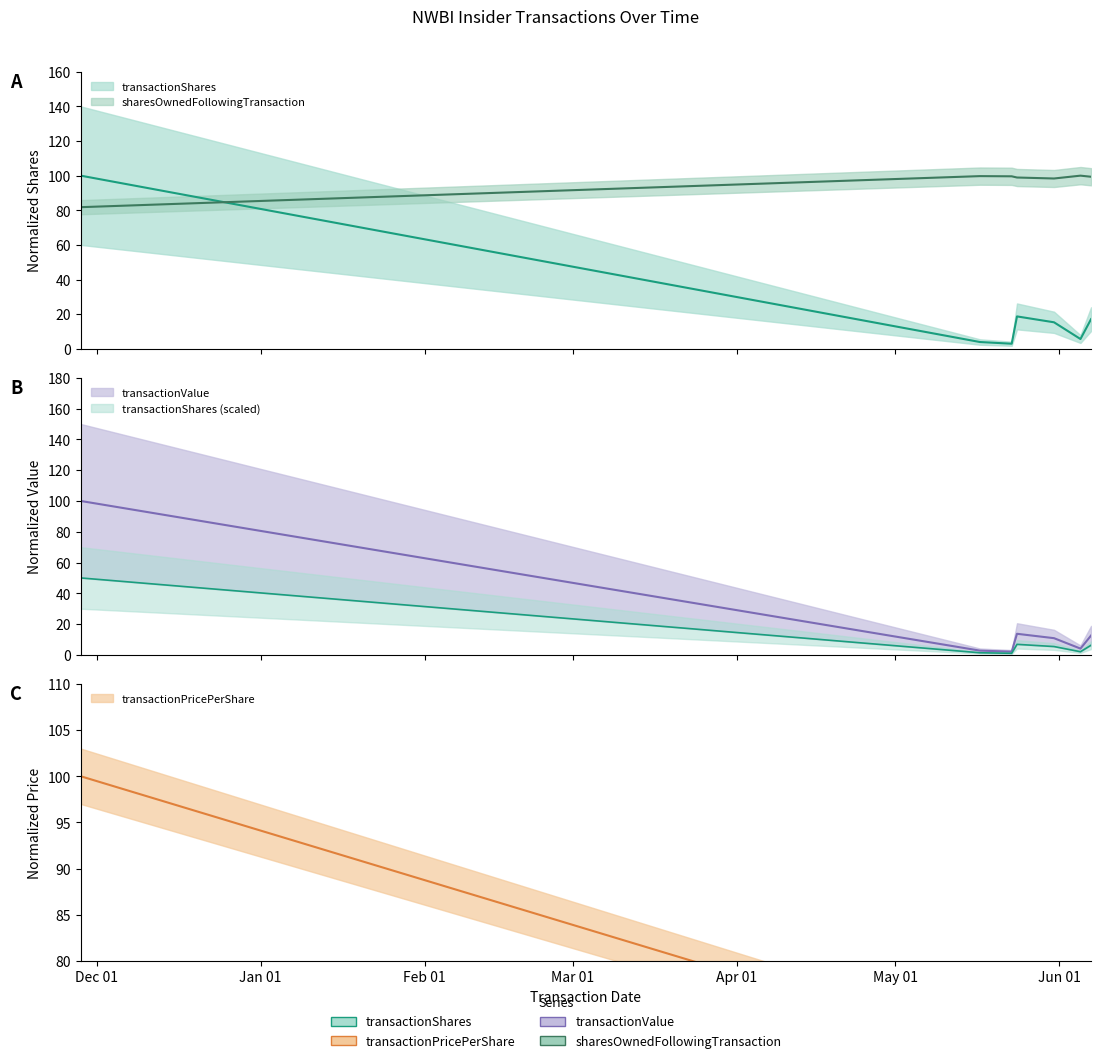

Where is the first local minimum for sharesOwnedFollowingTransaction?

2023-05-31